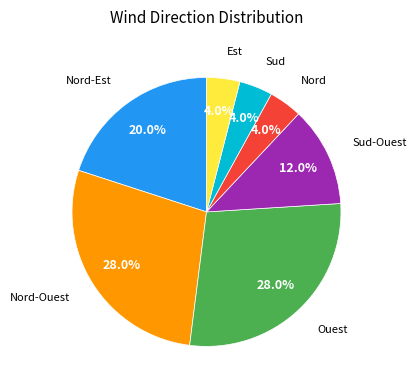

Is there a majority slice in this chart?

No